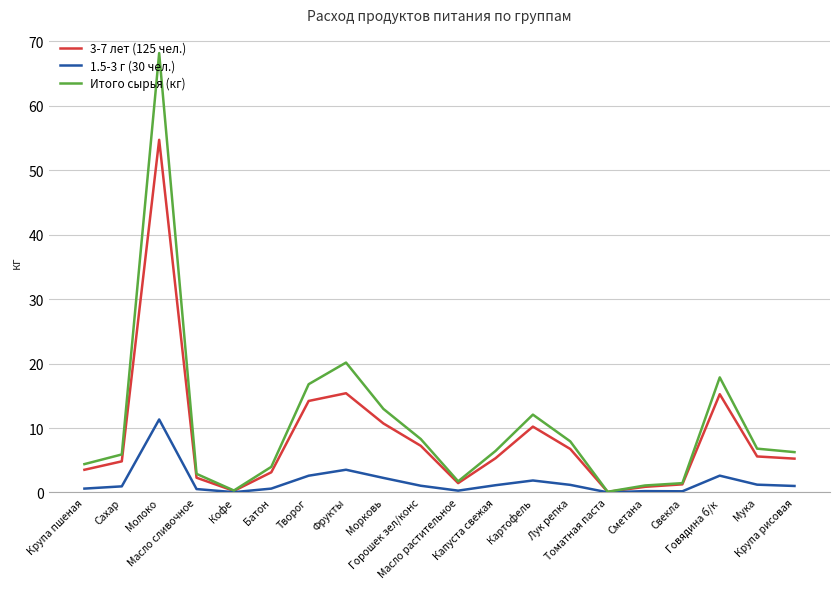

Is it true that 1.5-3 г (30 чел.) equals 0.0 at Кофе?

True